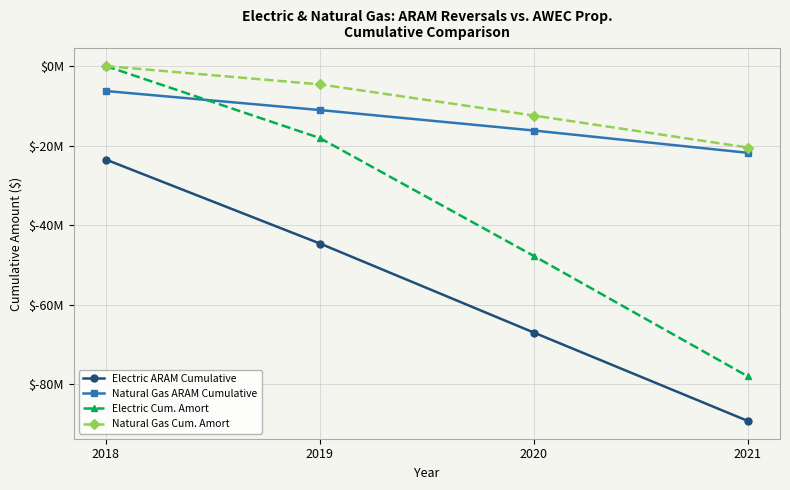

True or false: Electric Cum. Amort and Natural Gas Cum. Amort intersect in this chart.

False